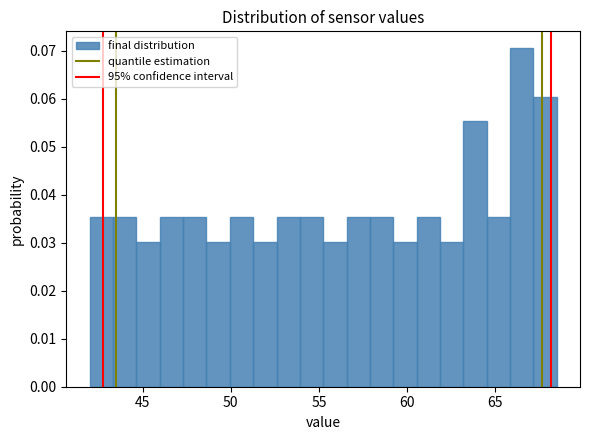

Read against the x-axis, roughly where is the centre of the tallest bar?

66.5